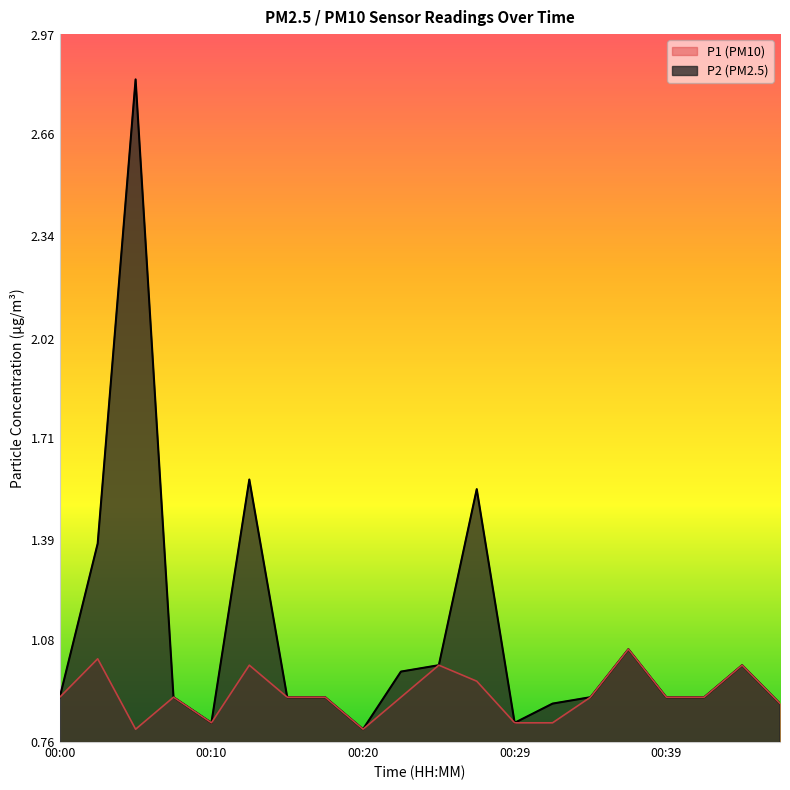

How many interior local peaks does the P2 series have?

6